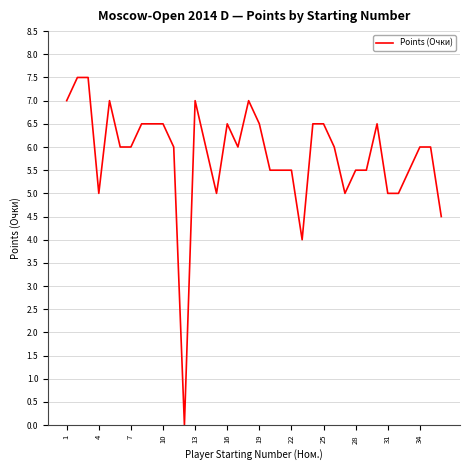

Reading left to right, transcribe all the data shown in this chart.

7.0	7.5	7.5	5.0	7.0	6.0	6.0	6.5	6.5	6.5	6.0	0.0	7.0	6.0	5.0	6.5	6.0	7.0	6.5	5.5	5.5	5.5	4.0	6.5	6.5	6.0	5.0	5.5	5.5	6.5	5.0	5.0	5.5	6.0	6.0	4.5